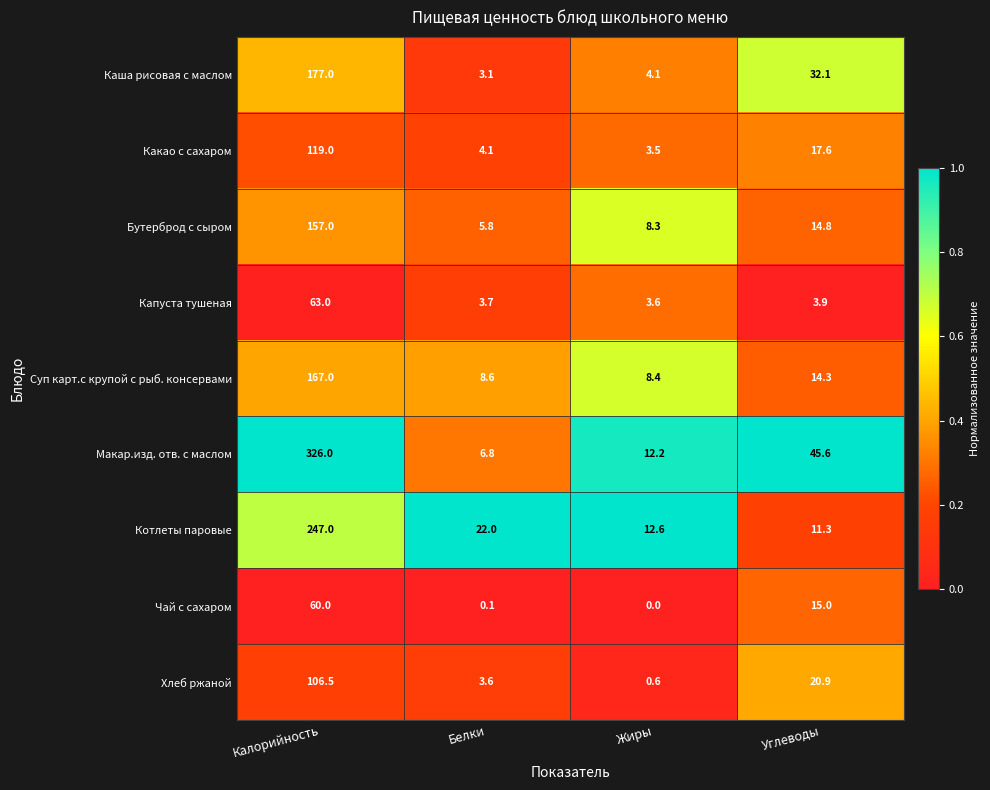

True or false: Каша рисовая с маслом has a value of 1.4 at Белки.

False